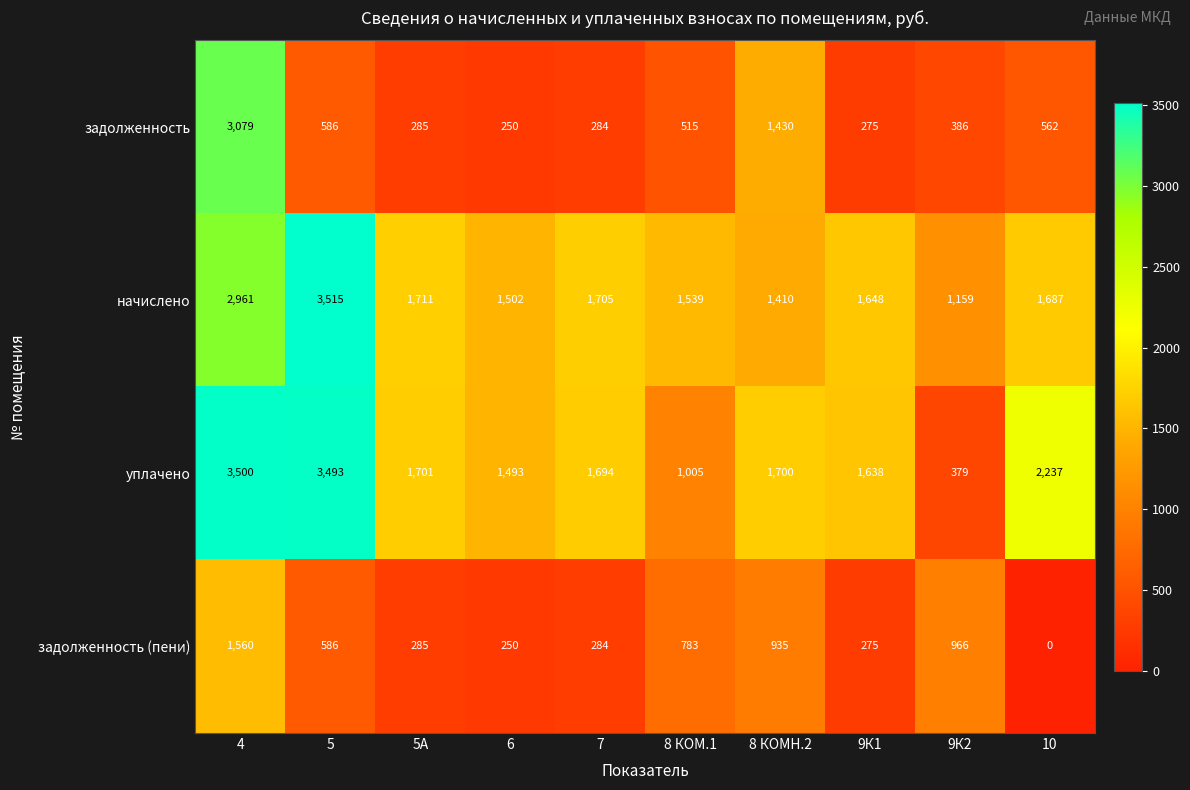

What is the lowest value of the начислено series?

1159